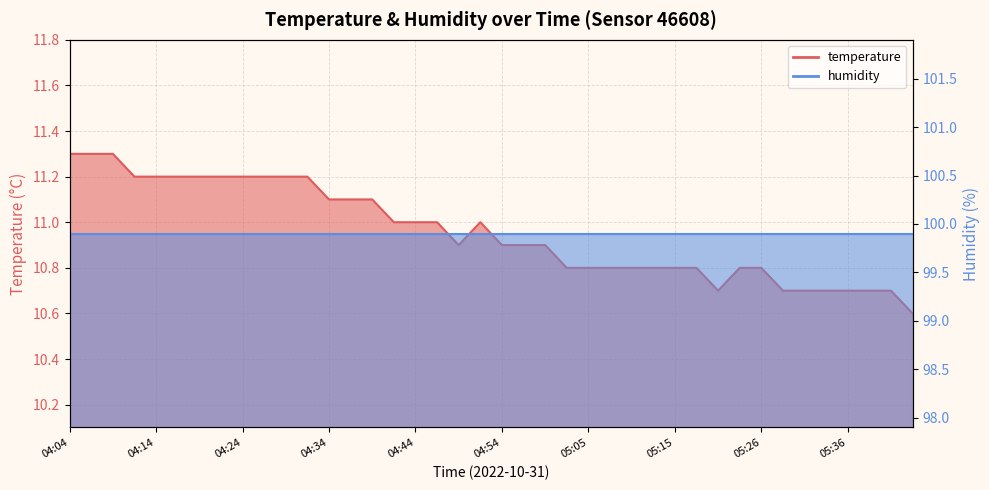

Does the chart display data point markers on the line(s)?

No